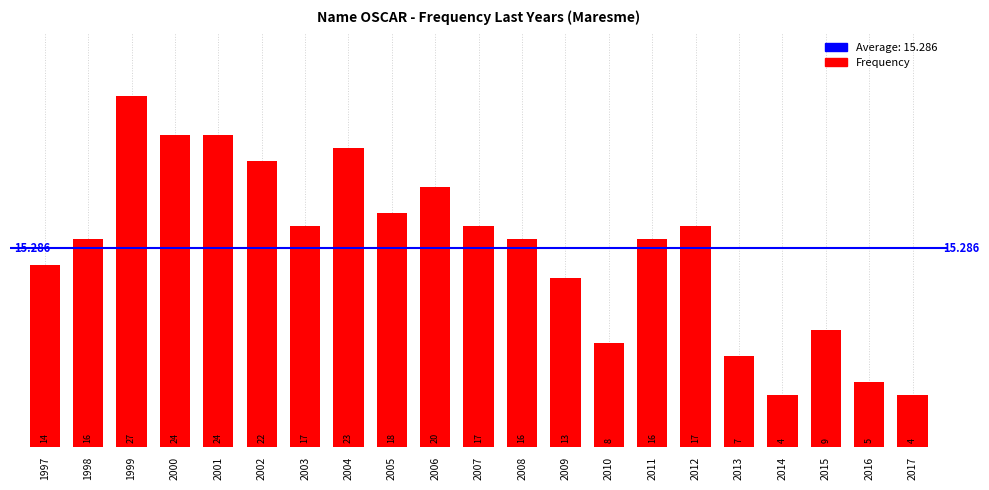

What is the change in value from 1997 to 2013?

-7